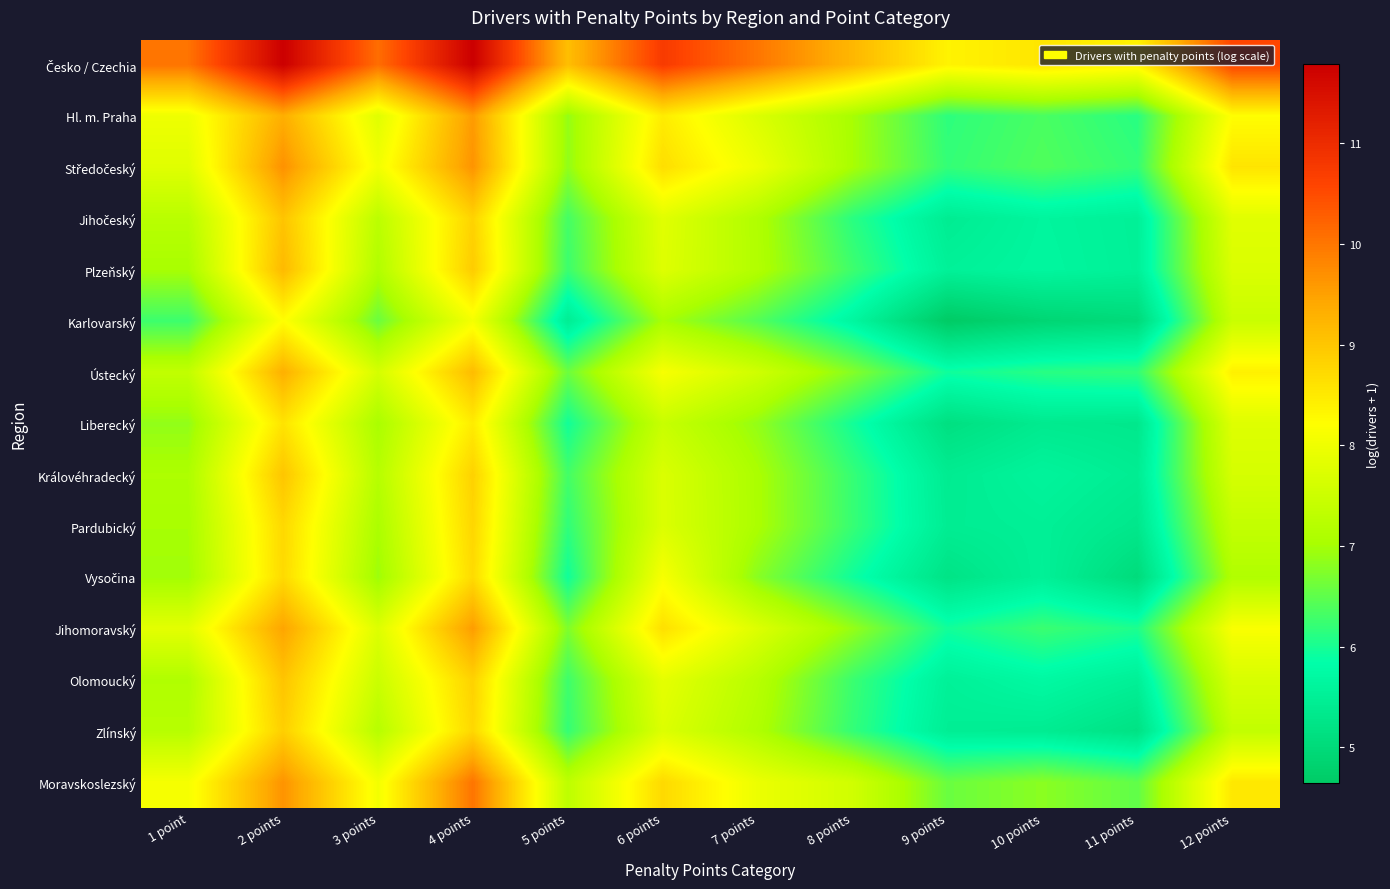

Rank the series by their maximum value, from highest to lowest.

Česko / Czechia, Moravskoslezský, Středočeský, Hl. m. Praha, Jihomoravský, Ústecký, Plzeňský, Olomoucký, Jihočeský, Královéhradecký, Zlínský, Pardubický, Vysočina, Liberecký, Karlovarský